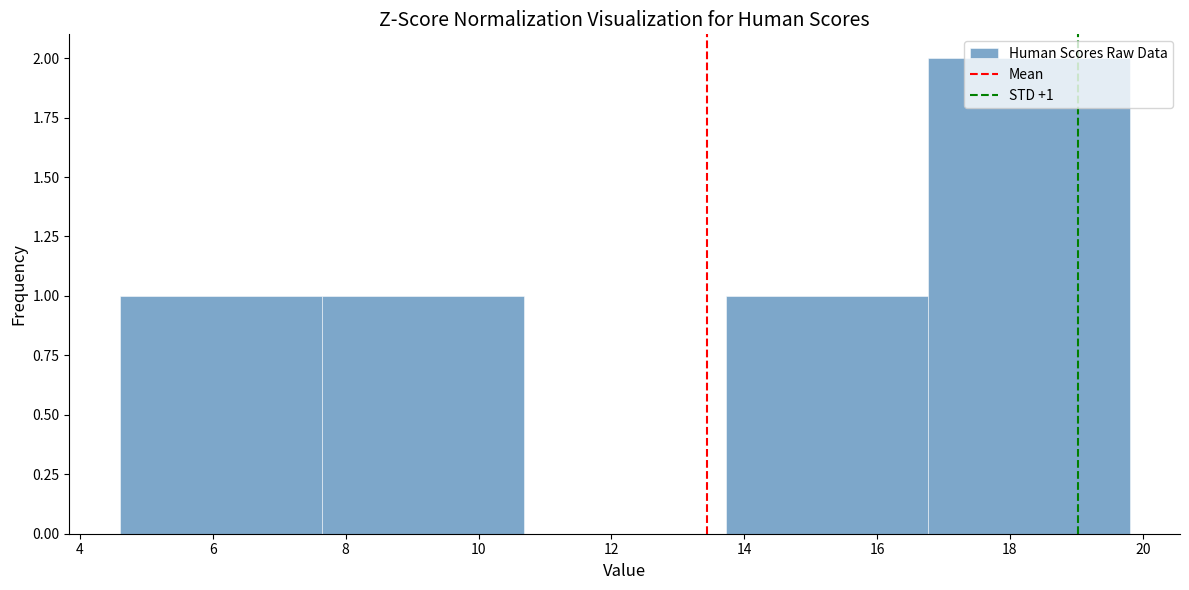

Which range on the x-axis has the tallest bar?

16.76 to 19.80